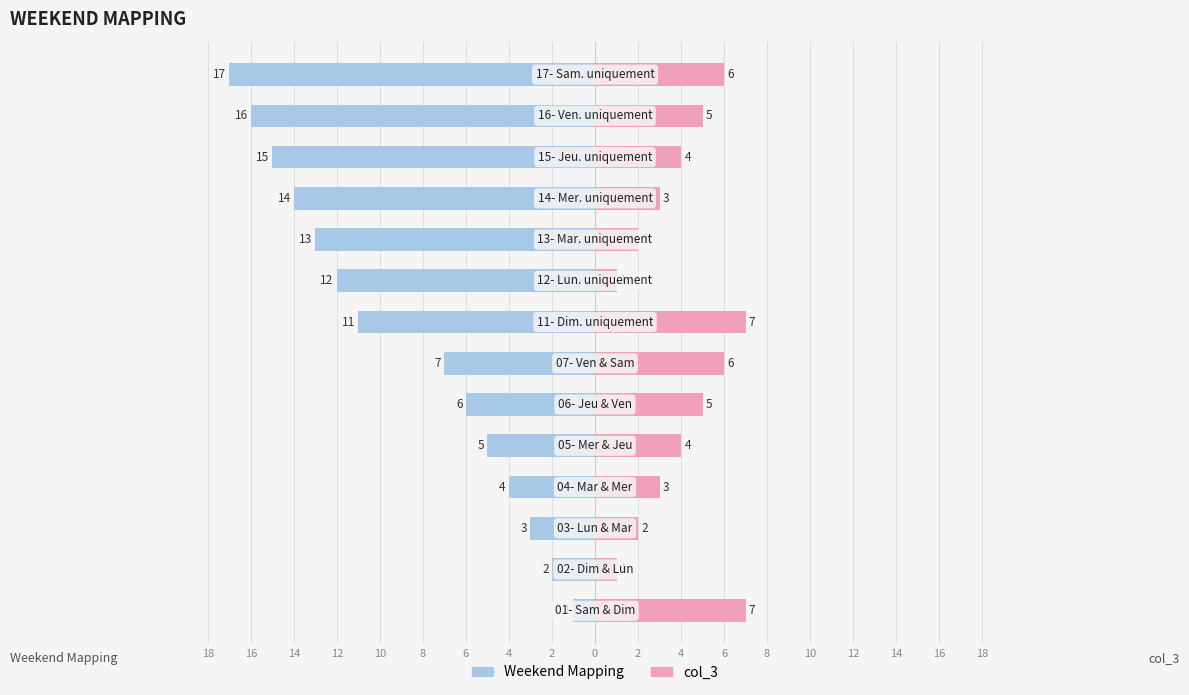

What is the difference between the maximum and second lowest values in the Weekend Mapping series?

15